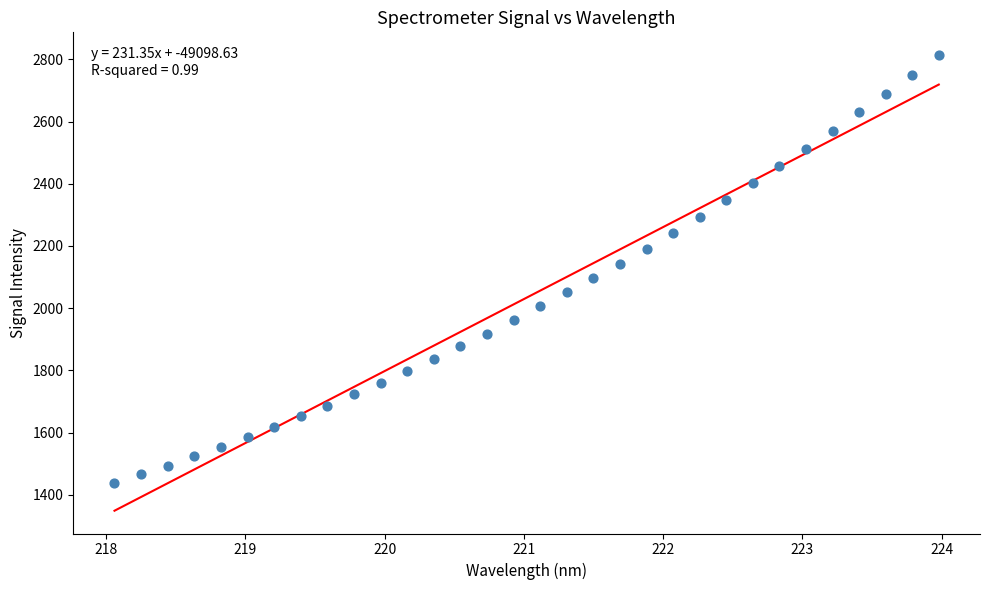

What is the range of Y values (max minus min)?

1374.0